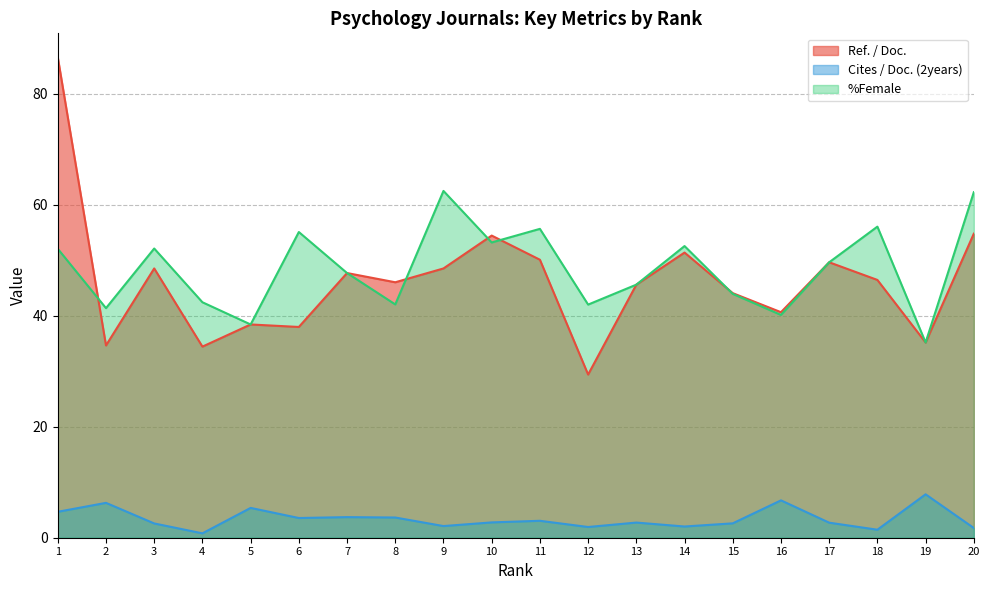

What is the minimum value shown in the chart?

0.8